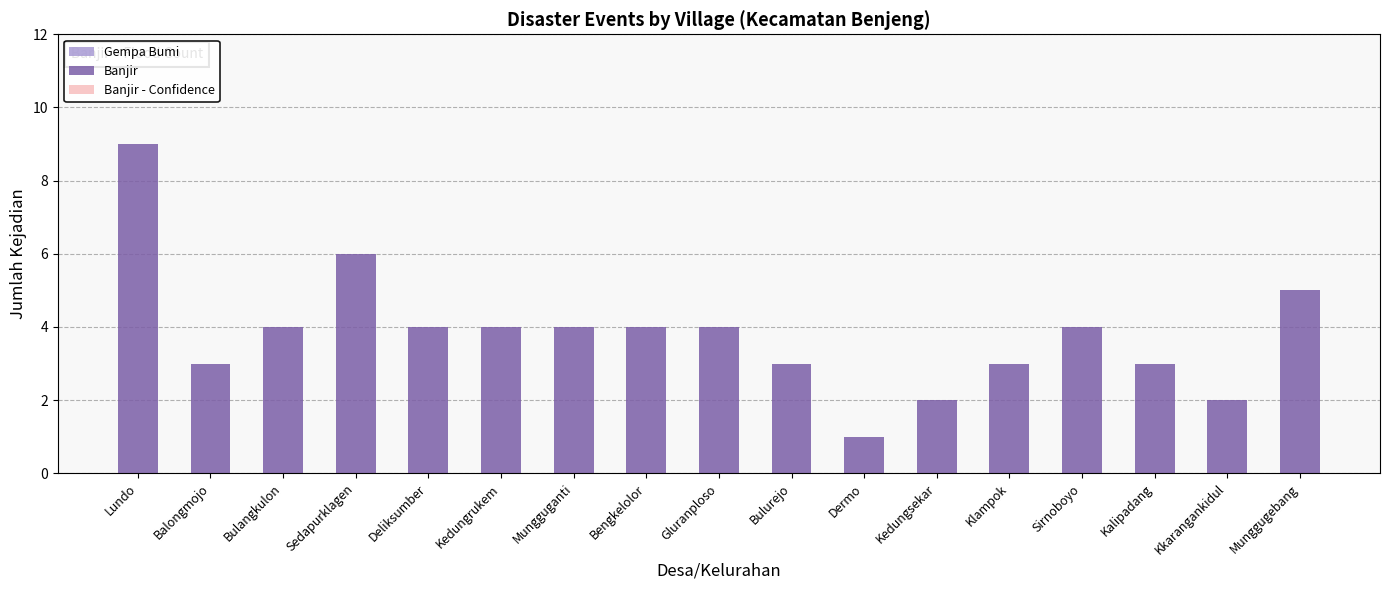

How many data points does each series have?

17